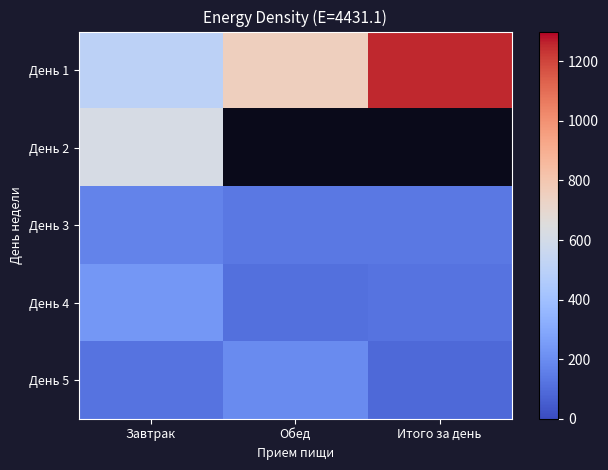

How many values in the День 3 series exceed 137?

1